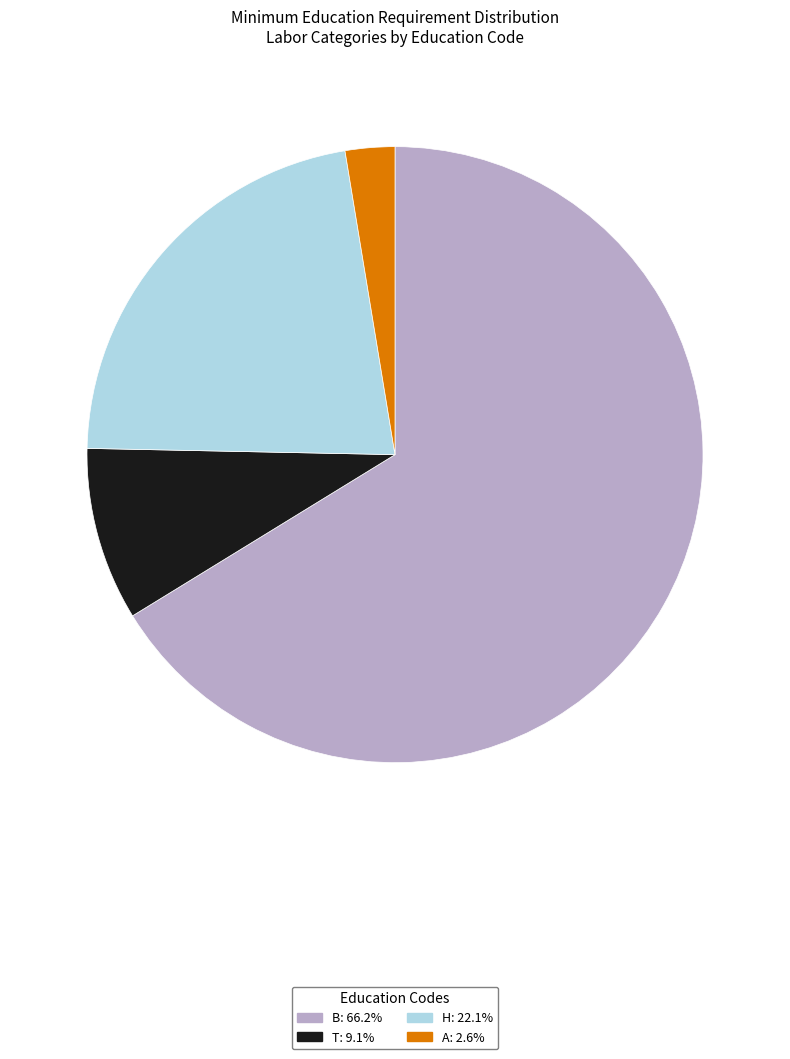

Do B and A together represent more than half of the pie?

Yes